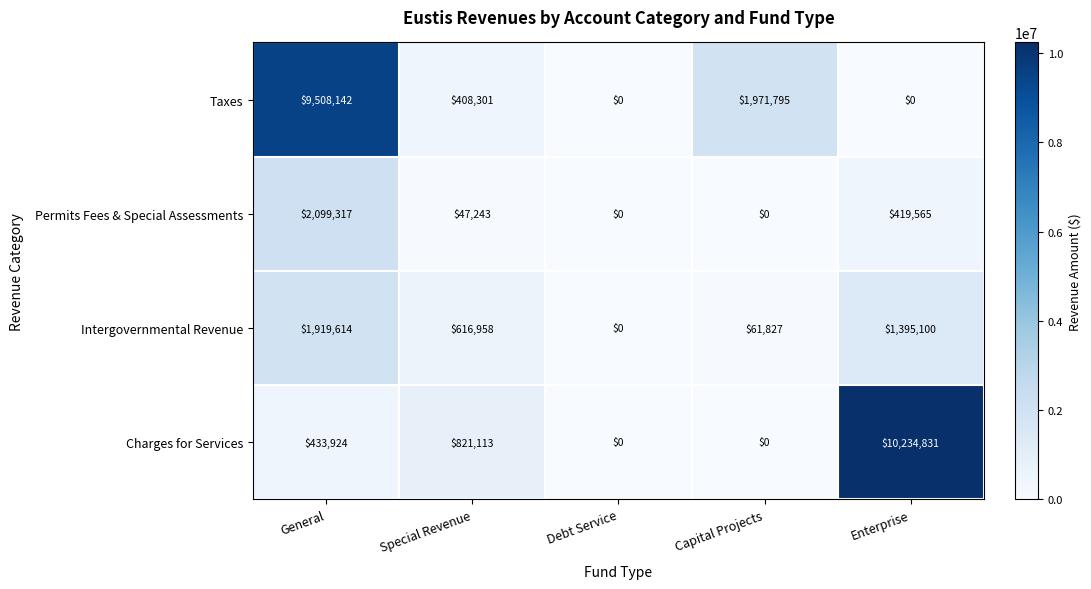

Is it true that Permits Fees & Special Assessments equals 32230 at Special Revenue?

False